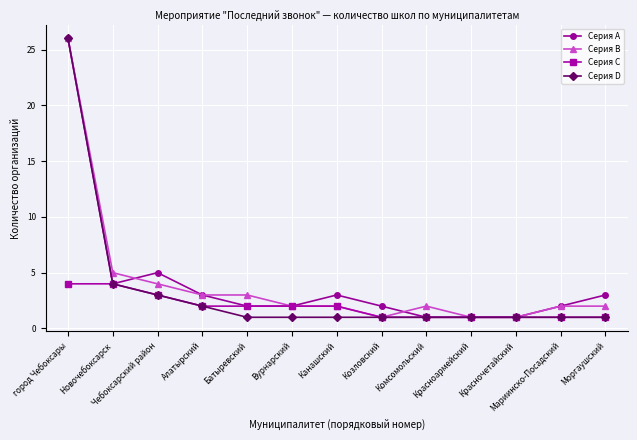

Is it true that Серия D equals 6 at Новочебоксарск?

False